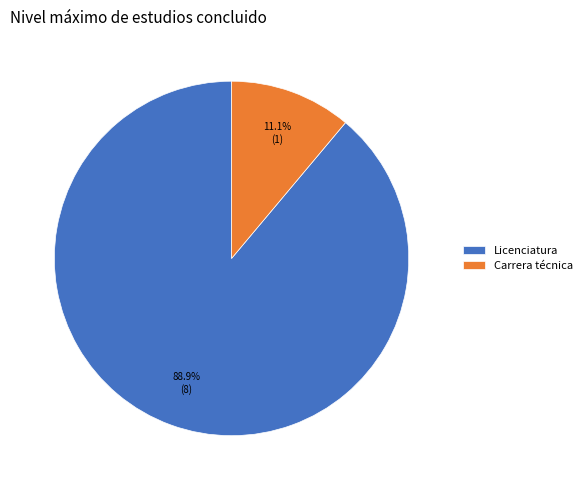

What percentage is the Carrera técnica slice, to the nearest percent?

11%